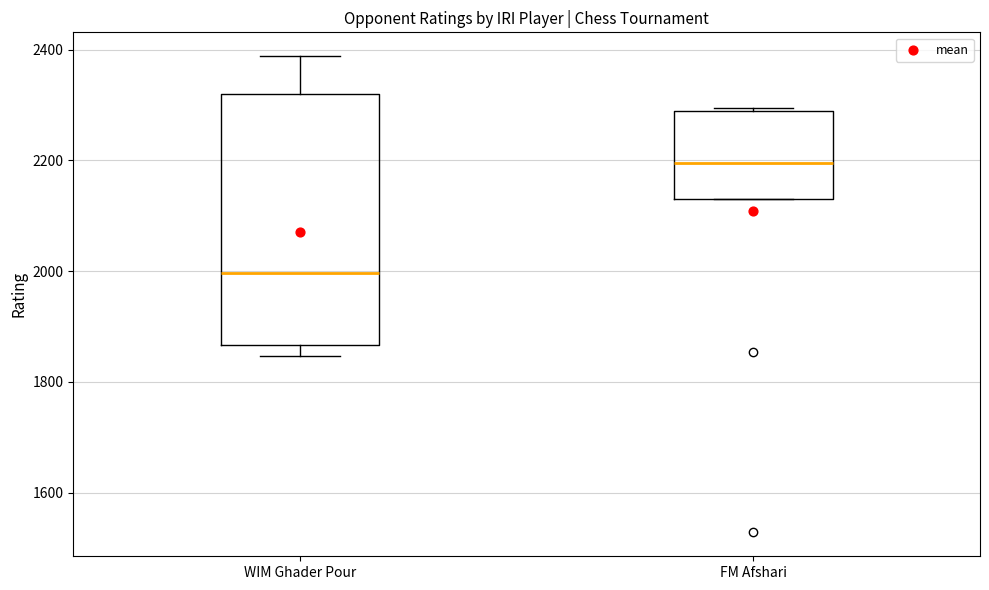

Reading left to right, read every box against the y-axis: the position of its median line, the range the box covers, and the ends of its whiskers. The values are not printed on the chart, so give them approximately, as read against the axis.

WIM Ghader Pour: median 2000, box 1860 to 2320, whiskers 1840 to 2380
FM Afshari: median 2200, box 2140 to 2280, whiskers 2140 to 2300